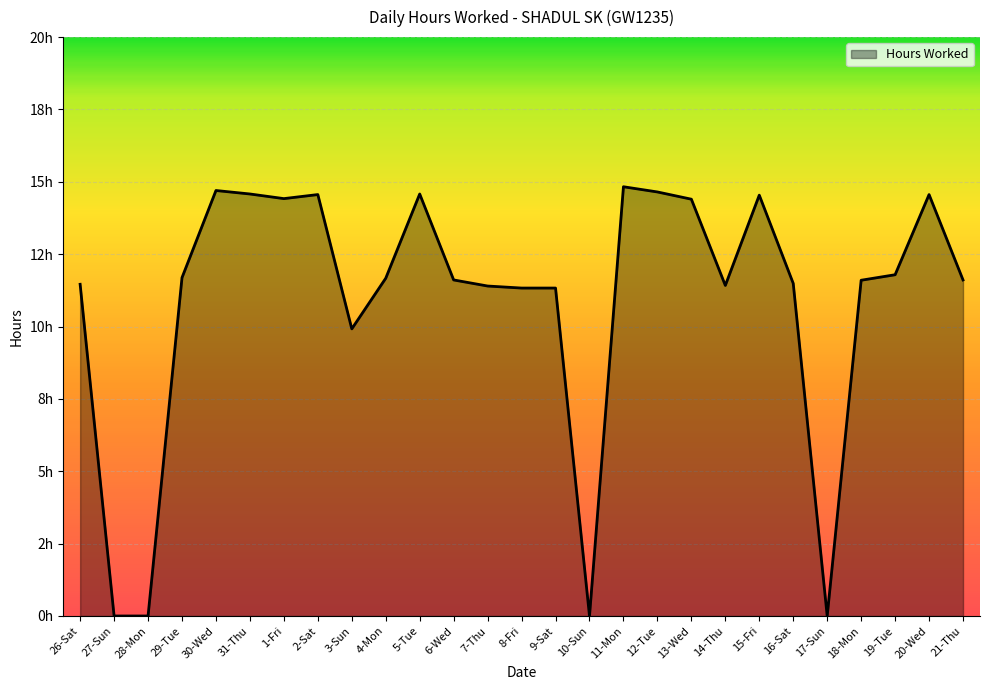

What is the sum of all values?

294.1